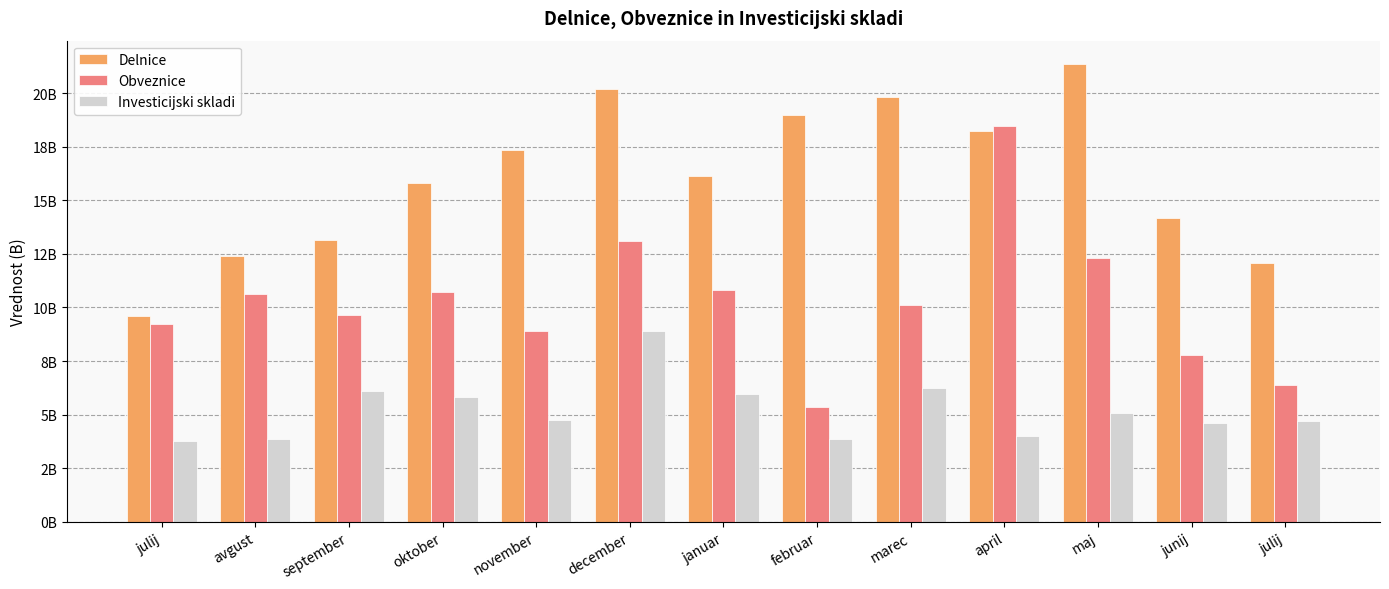

Reading left to right, transcribe all the data shown in this chart.

Delnice: julij=9590567834.4	avgust=12389190711.3	september=13141318660.6	oktober=15816772642.1	november=17357464466.7	december=20206716475.6	januar=16140126433.6	februar=18956807689.6	marec=19829140048.6	april=18216980068.8	maj=21375564212.7	junij=14163633738.5	julij=12061787612.4
Obveznice: julij=9235787359.1	avgust=10611794909.9	september=9636855458.1	oktober=10739212810.2	november=8886235178.1	december=13124076290.8	januar=10796498090.3	februar=5381291517.7	marec=10128404590.4	april=18483792517.9	maj=12302753397.5	junij=7775169263.9	julij=6408248918.7
Investicijski skladi: julij=3780833932.2	avgust=3851062688.5	september=6113552967.6	oktober=5813047040.0	november=4752516578.2	december=8903239389.0	januar=5974708428.3	februar=3843516919.6	marec=6236421022.8	april=4026300357.5	maj=5093798373.5	junij=4620924722.2	julij=4696174934.7